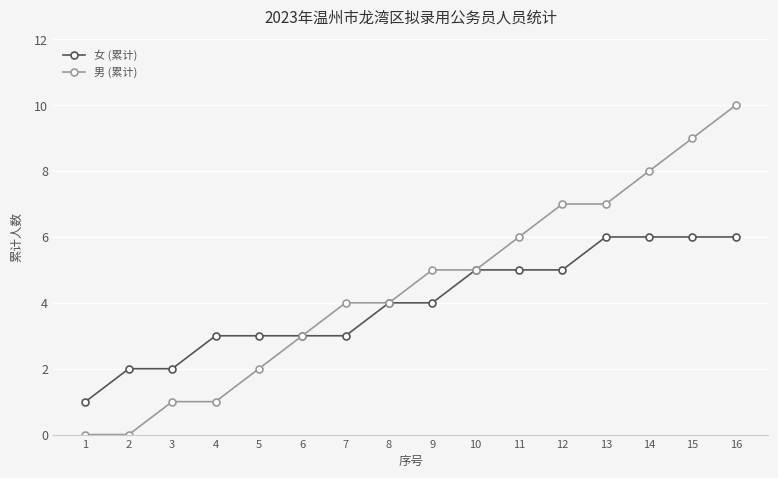

The 男 (累计) series shows 1 at 4. True or false?

True